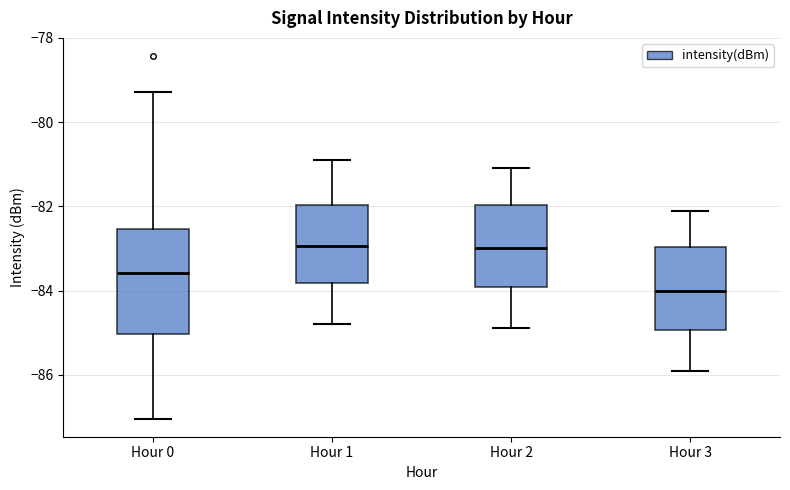

Reading left to right, transcribe this box plot: for each box, give where its median line is, the range the box spans, and where its two whiskers end, as read against the y-axis. The values are not printed on the chart, so give them approximately, as read against the axis.

Hour 0: median -83.6, box -85.0 to -82.6, whiskers -87.0 to -79.2
Hour 1: median -83.0, box -83.8 to -82.0, whiskers -84.8 to -80.8
Hour 2: median -83.0, box -84.0 to -82.0, whiskers -84.8 to -81.0
Hour 3: median -84.0, box -85.0 to -83.0, whiskers -85.8 to -82.0